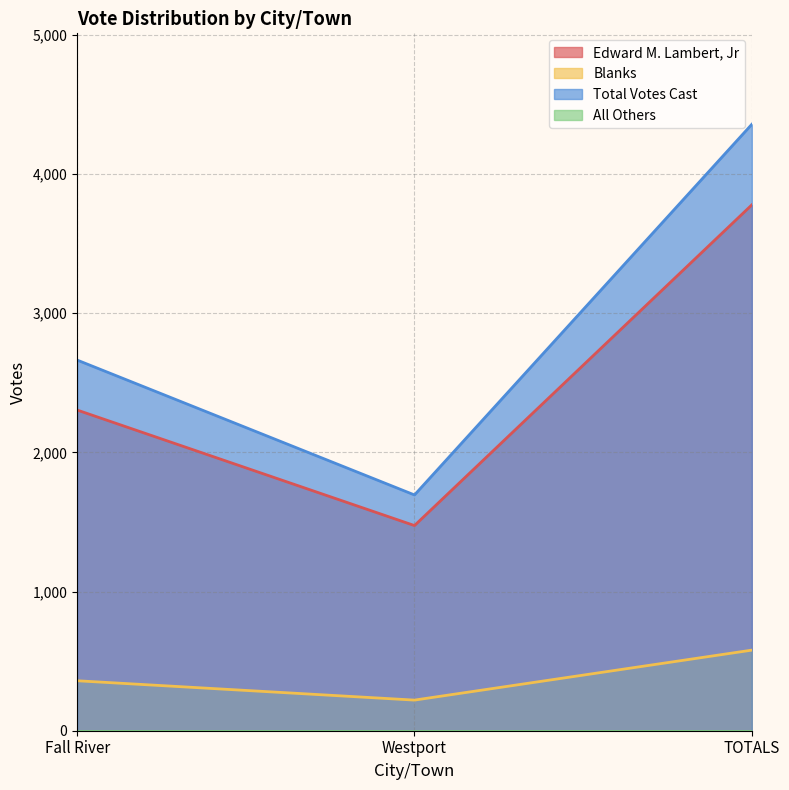

Between Westport and Fall River, which is larger?

Fall River